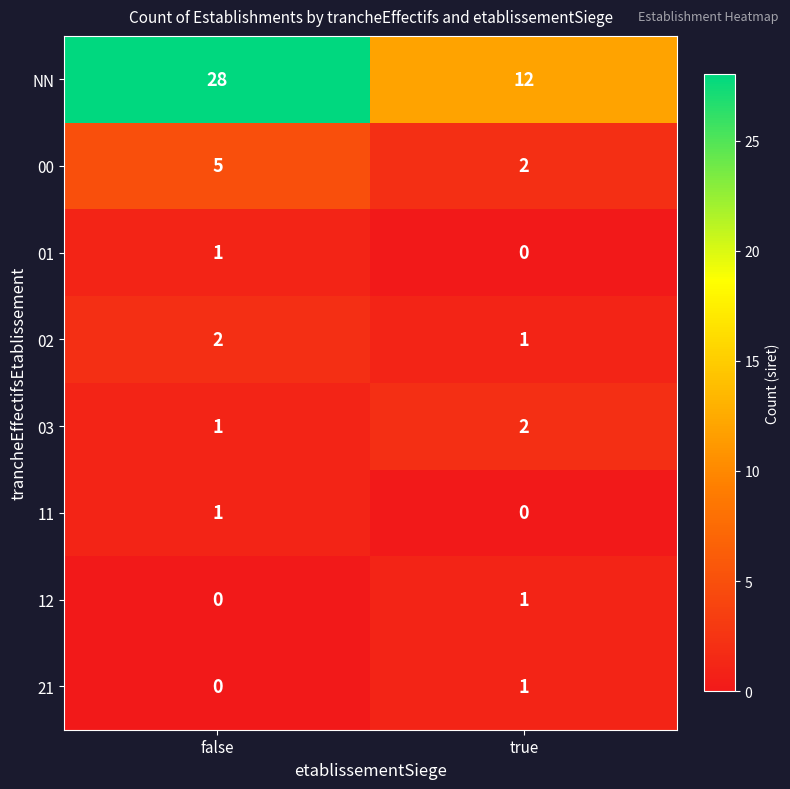

Count the number of categories in the chart.

2